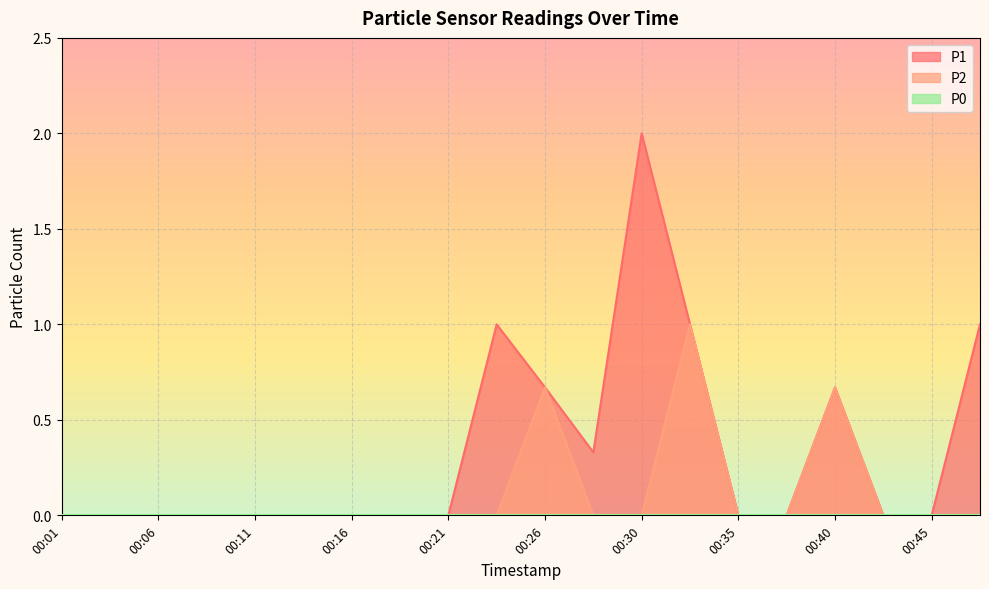

At which category does P1 reach its first local peak?

00:23